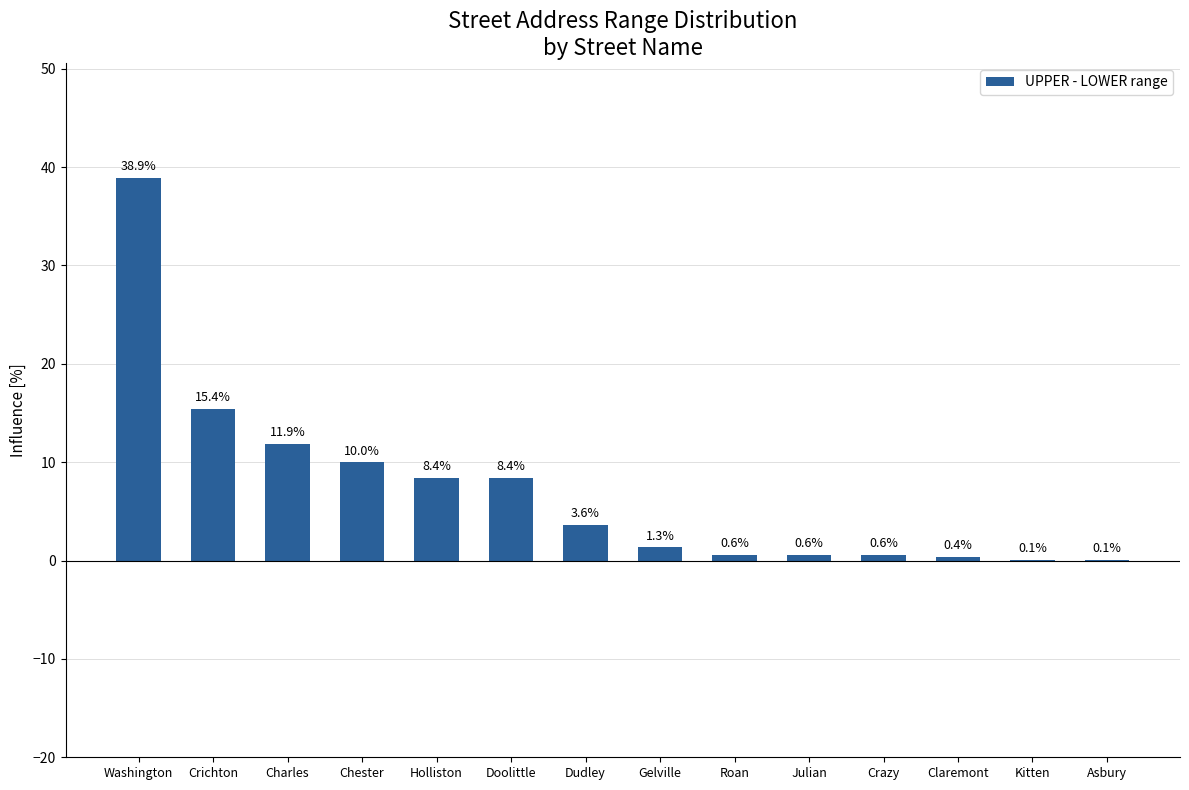

What is the approximate value at Chester?

10.0